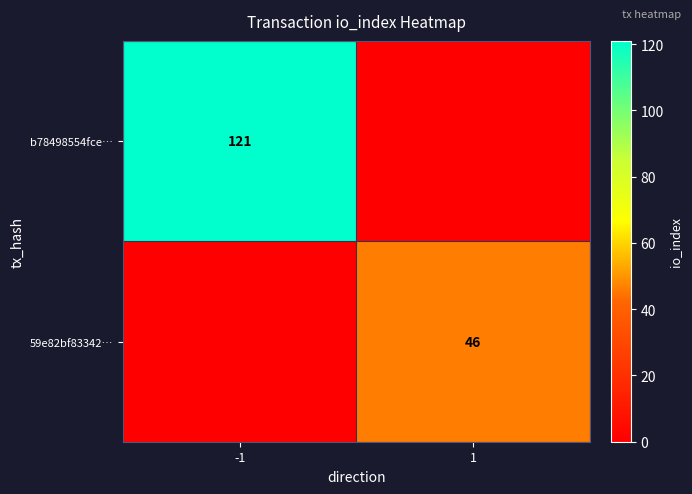

The value of b78498554fce… at -1 is 121. True or false?

True